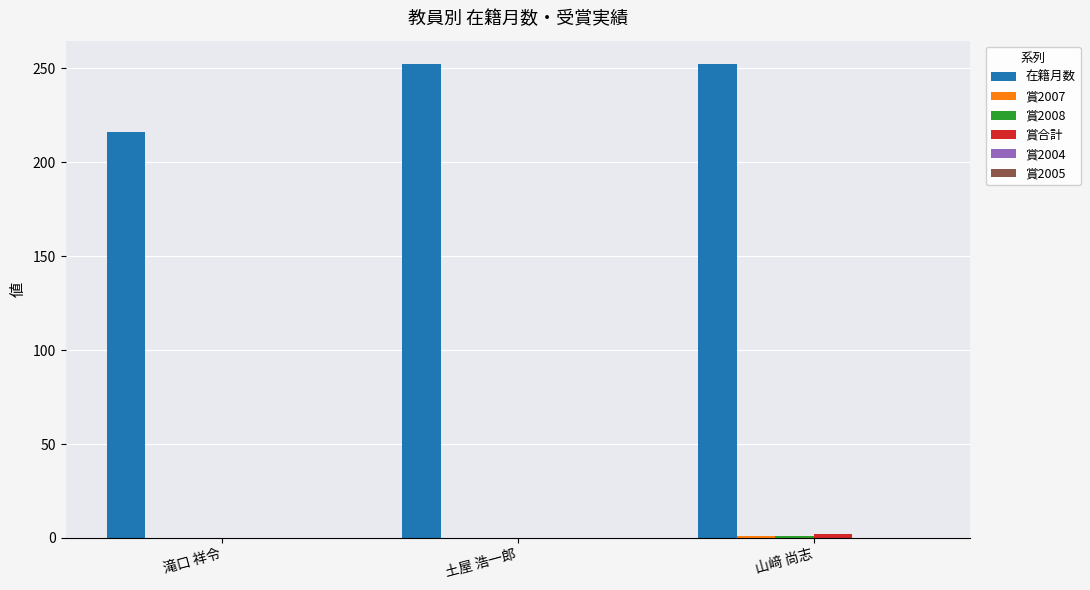

What is the maximum value shown in the chart?

252